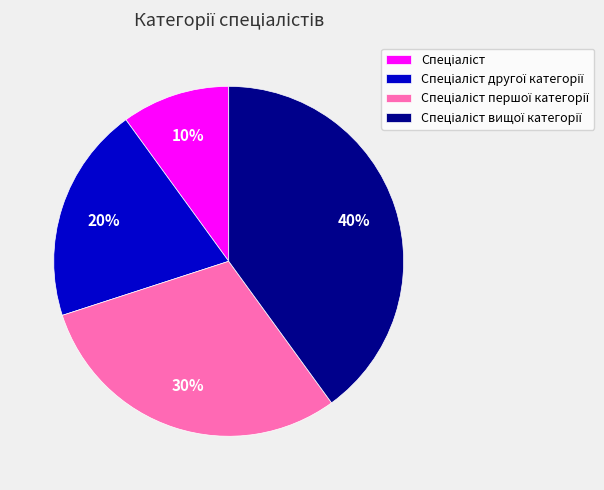

To the nearest percent, what is the average slice percentage?

25%